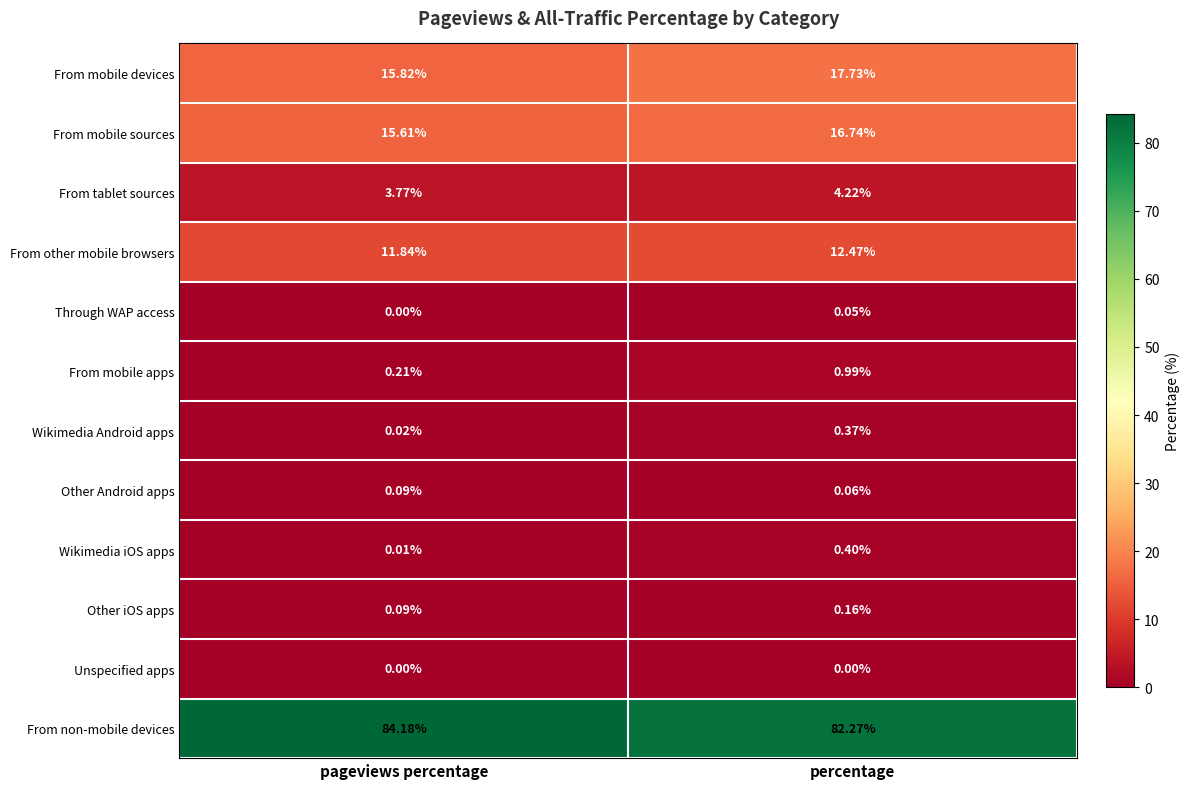

At how many categories does at least one series exceed 67?

2